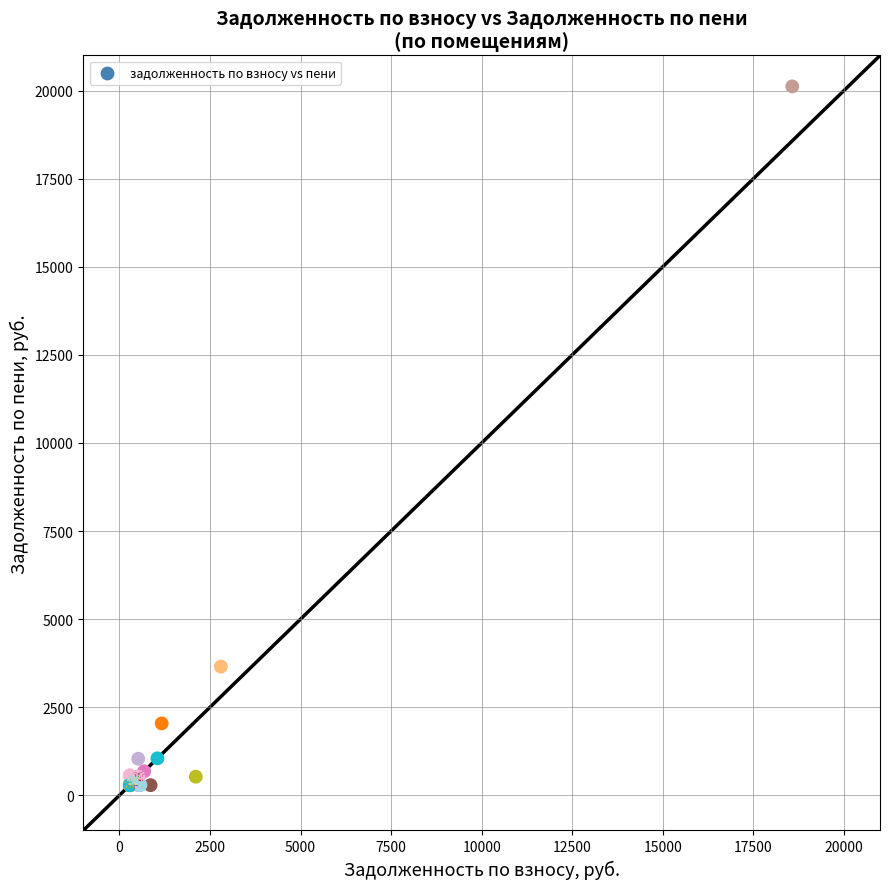

What Y value in the scatter plot is closest to 10203?

3652.2